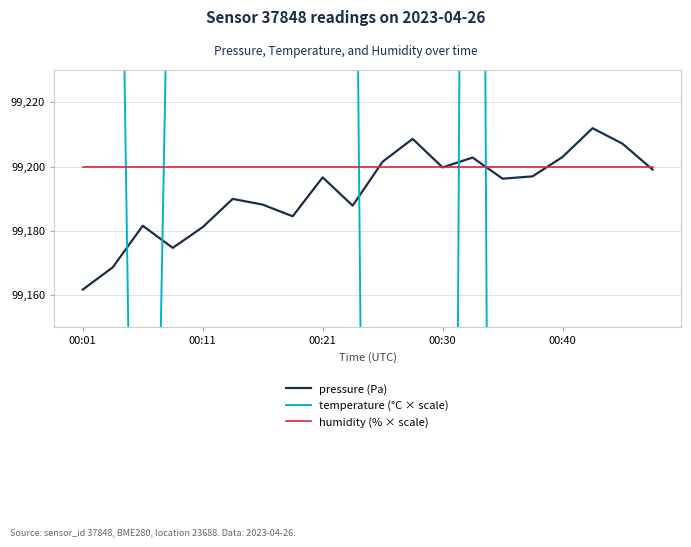

Where do humidity (% × scale) and pressure (Pa) first cross each other?

9 and 10